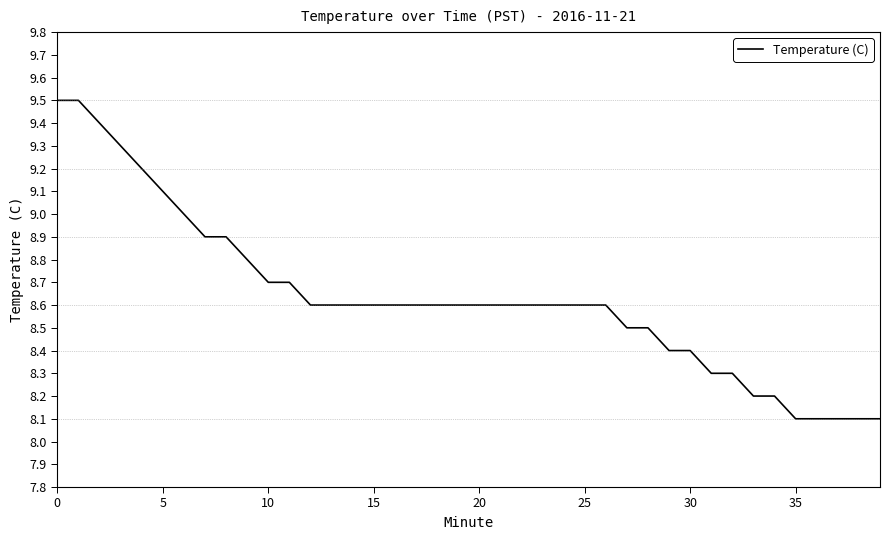

What is the minimum value shown in the chart?

8.1